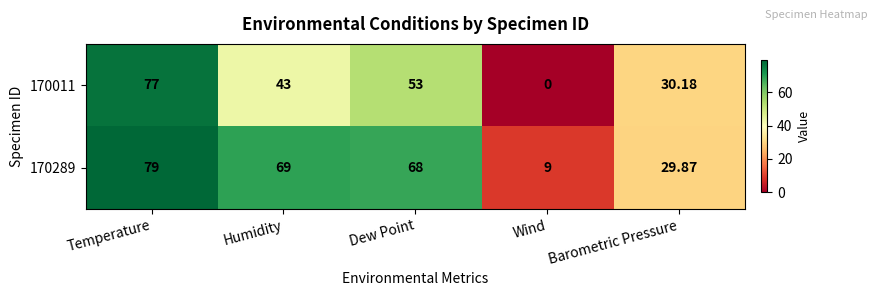

At which label is 170011 closest to 38?

Humidity